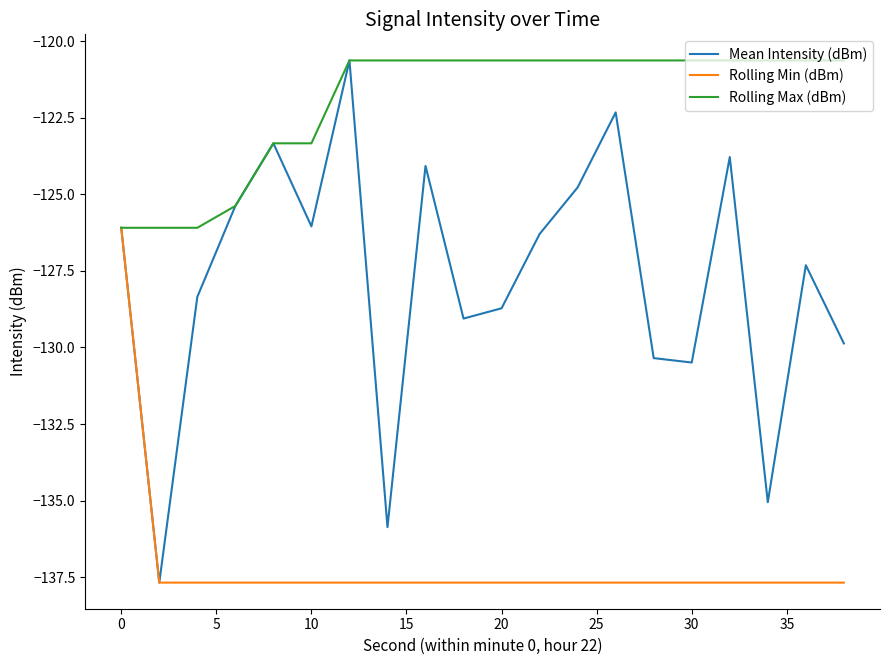

Is this an area chart (filled region under the line)?

No